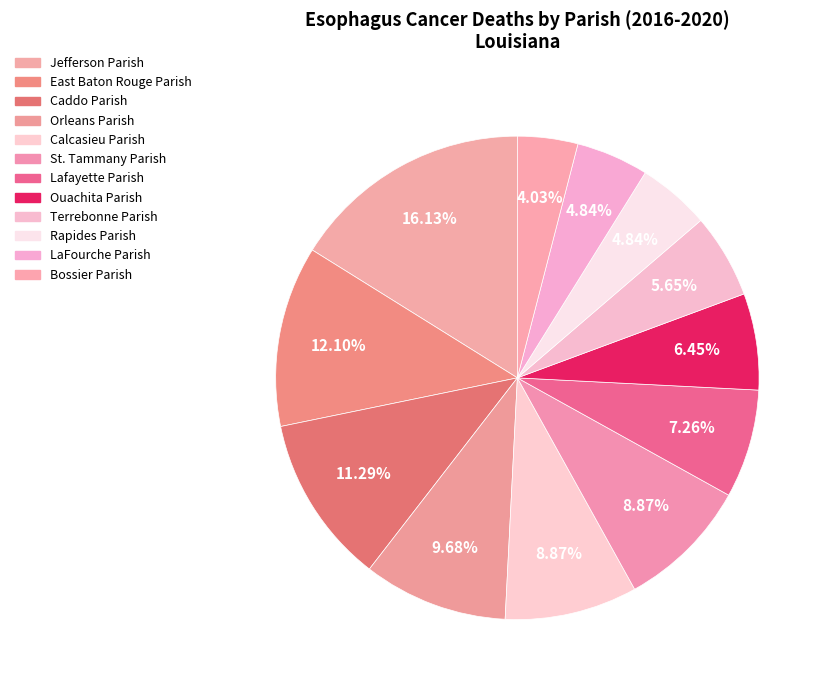

Which category has the smallest portion of the pie?

Bossier Parish